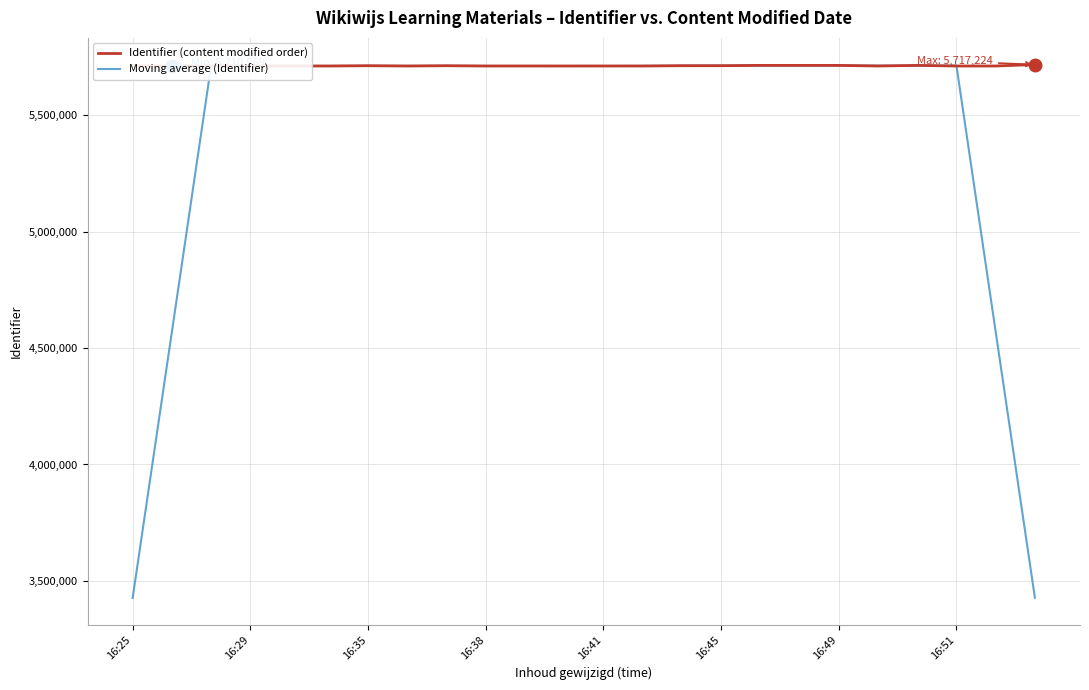

What are all the series names shown in the legend?

Identifier (content modified order), Moving average (Identifier)